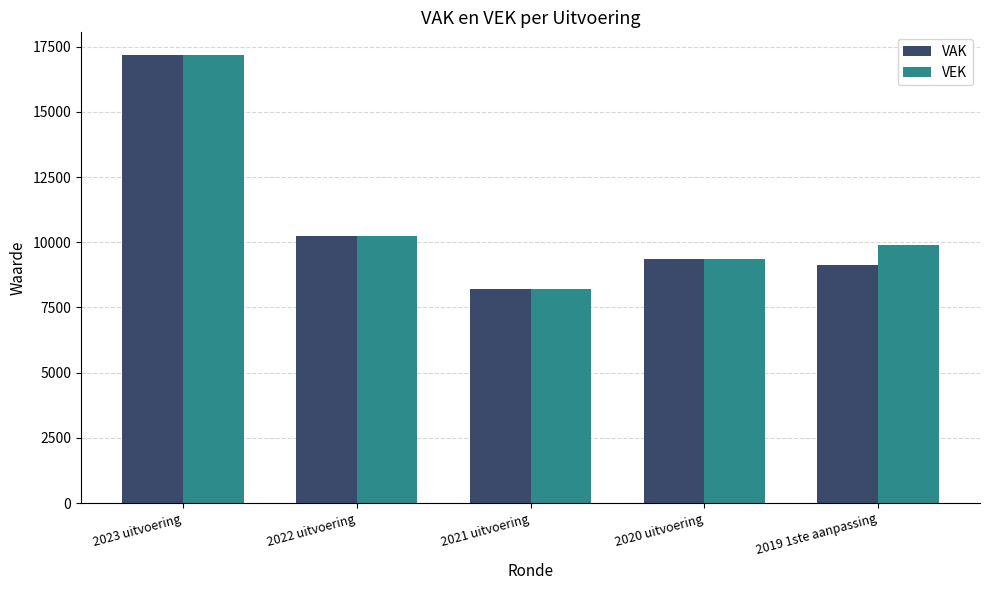

Reading left to right, list all the values displayed in this chart.

VAK: 2023 uitvoering=17191	2022 uitvoering=10225	2021 uitvoering=8213	2020 uitvoering=9374	2019 1ste aanpassing=9137
VEK: 2023 uitvoering=17191	2022 uitvoering=10225	2021 uitvoering=8213	2020 uitvoering=9374	2019 1ste aanpassing=9886